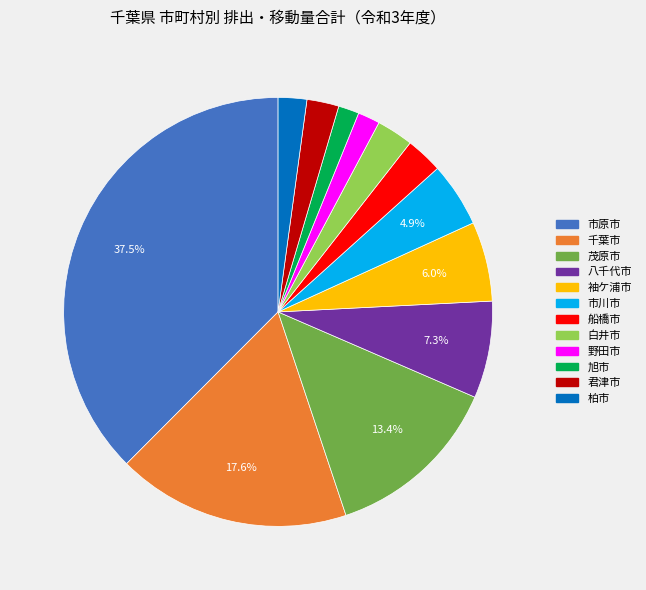

To the nearest percent, what is the difference between the largest and smallest slice percentages?

36%